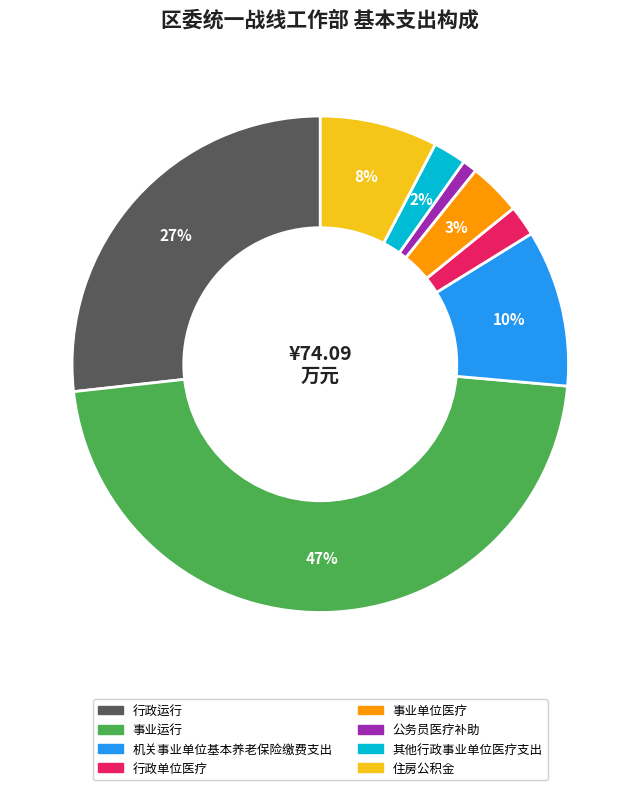

Which slice is the smallest?

公务员医疗补助